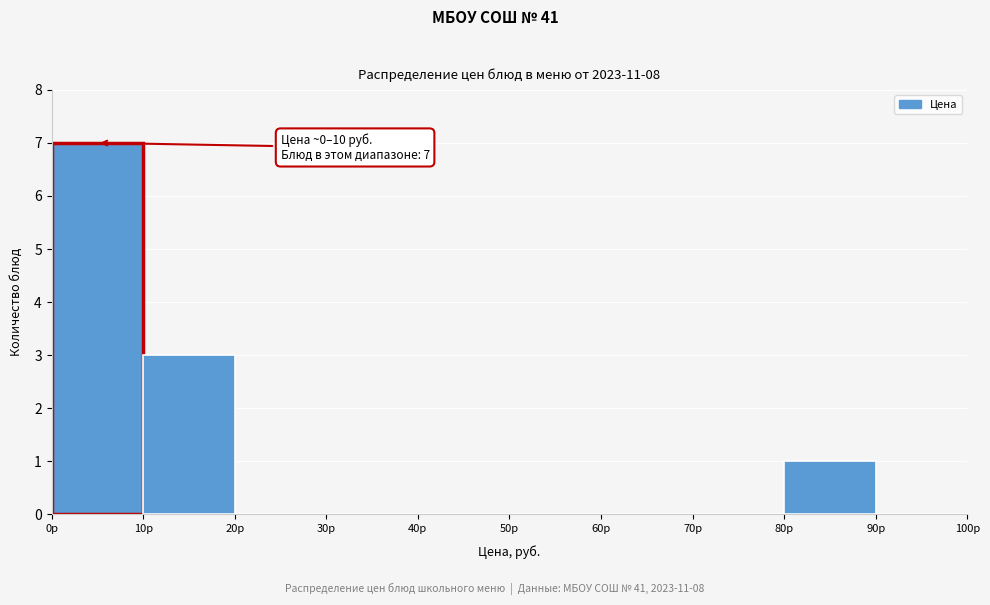

Over which range of the x-axis is the bar tallest?

0 to 10